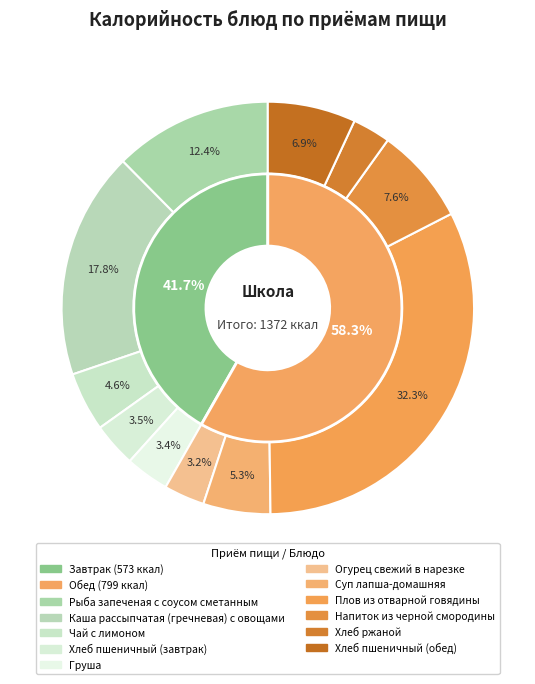

Which category has the smallest portion of the pie?

Хлеб ржаной